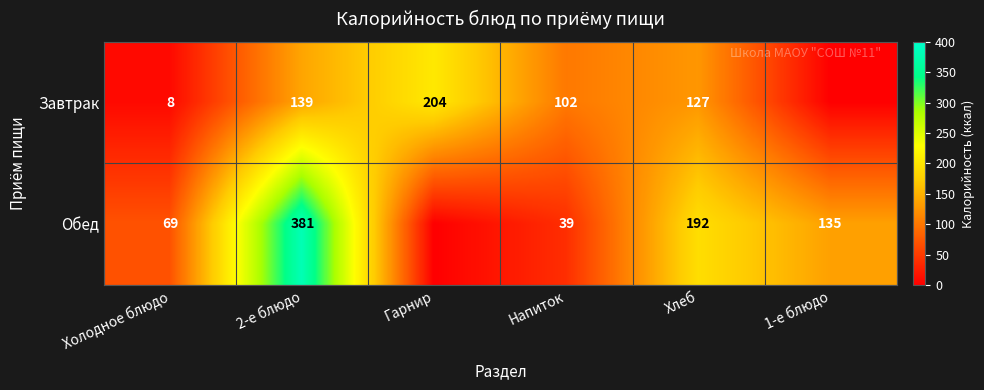

What is the difference between the highest and lowest values at Напиток?

63